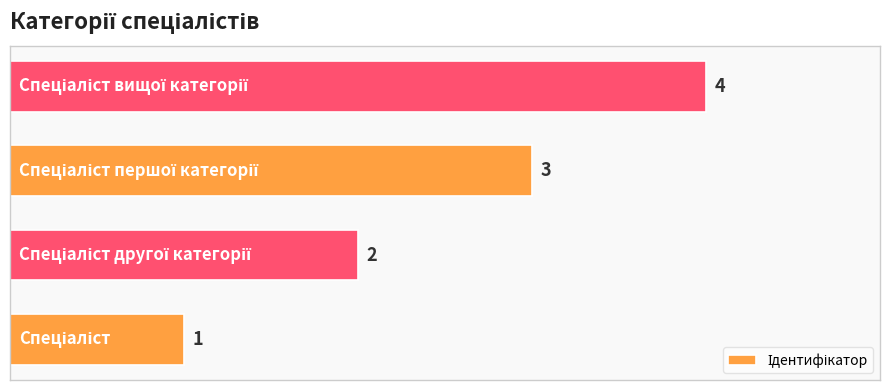

Count the number of data series in this chart.

1